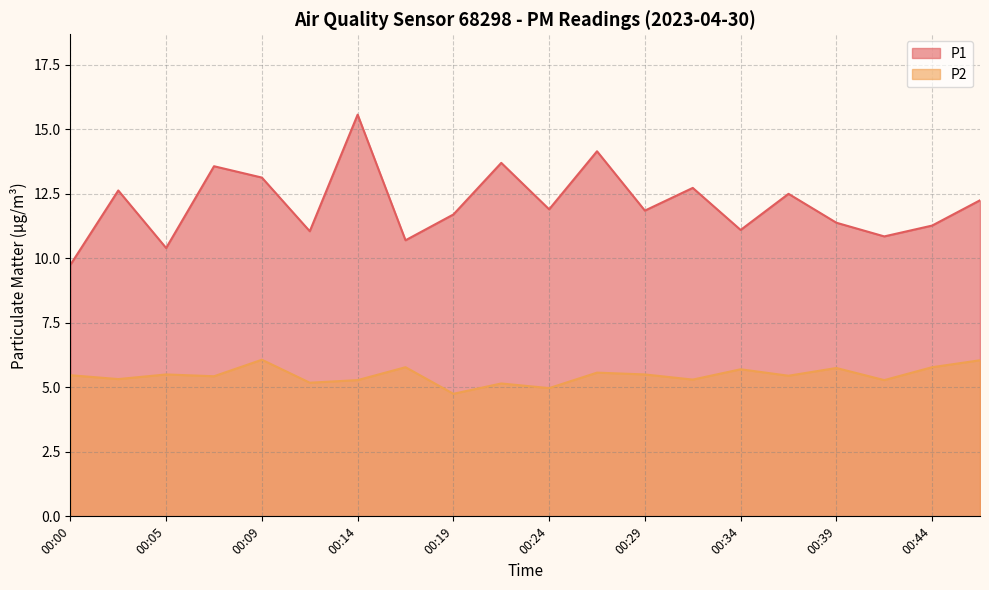

What is the spread (max minus min) of values at 00:41?

5.6